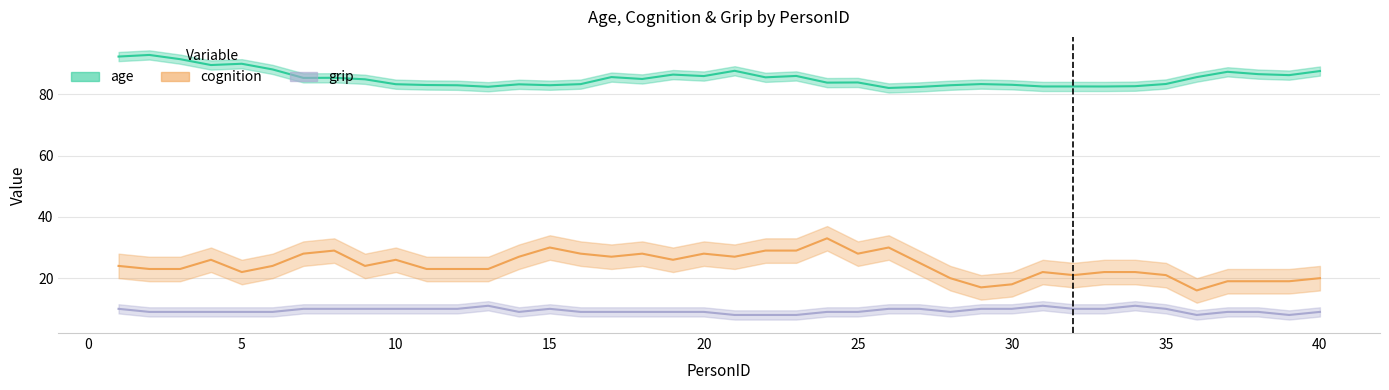

What is the sum of all cognition values?

985.0